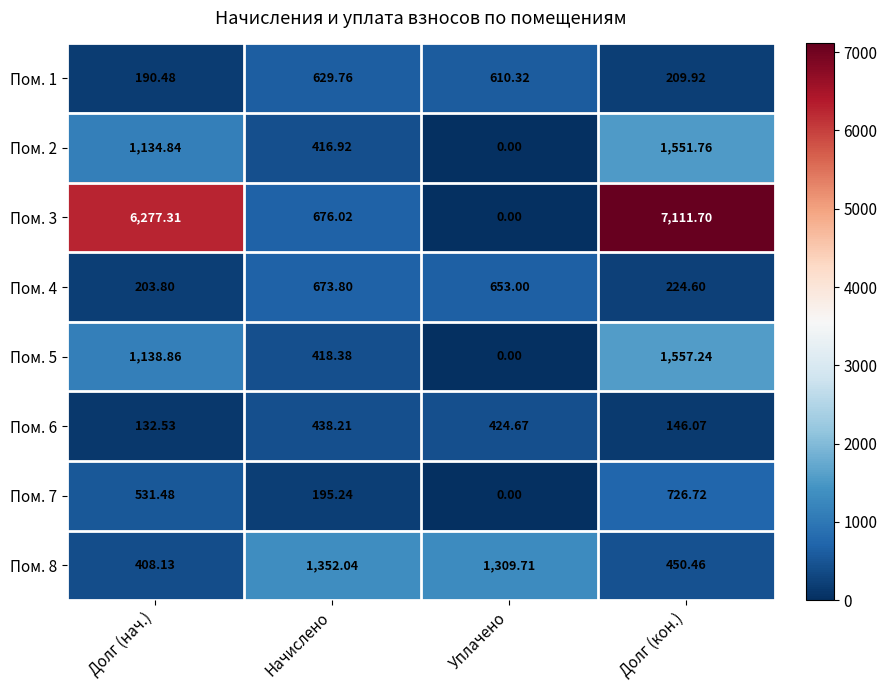

At which category is the sum across all series the highest?

Долг (кон.)